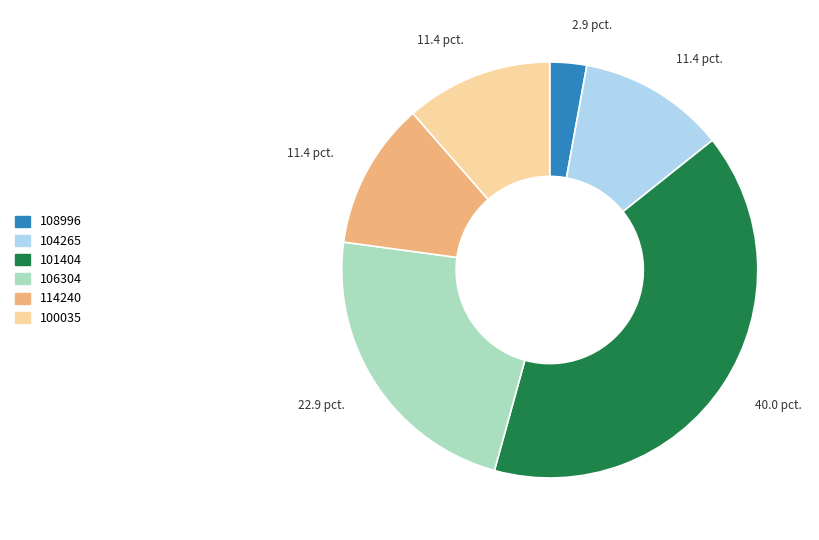

Combined, do 101404 and 104265 account for over 50%?

Yes